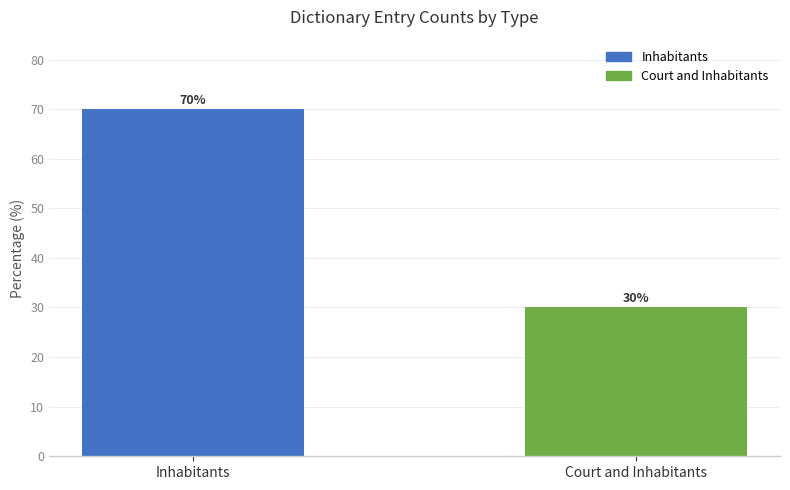

List the labels in order of value, smallest first.

Court and Inhabitants, Inhabitants